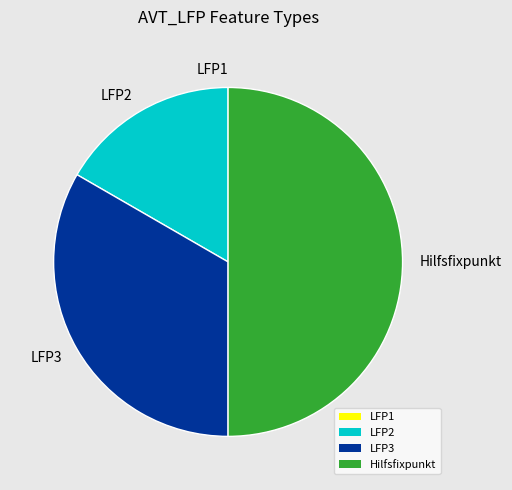

Is LFP3 the majority of the pie?

No